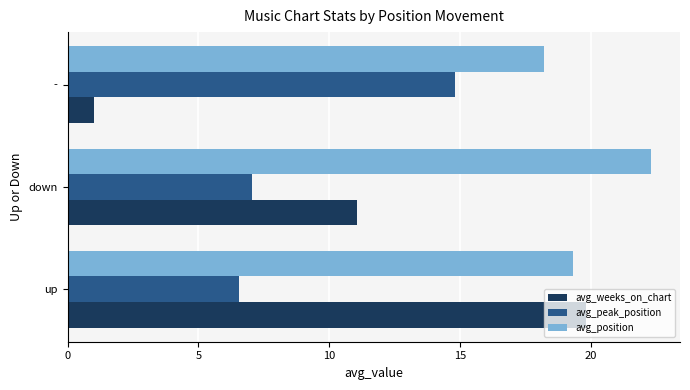

How many data points in avg_position are less than 19?

1